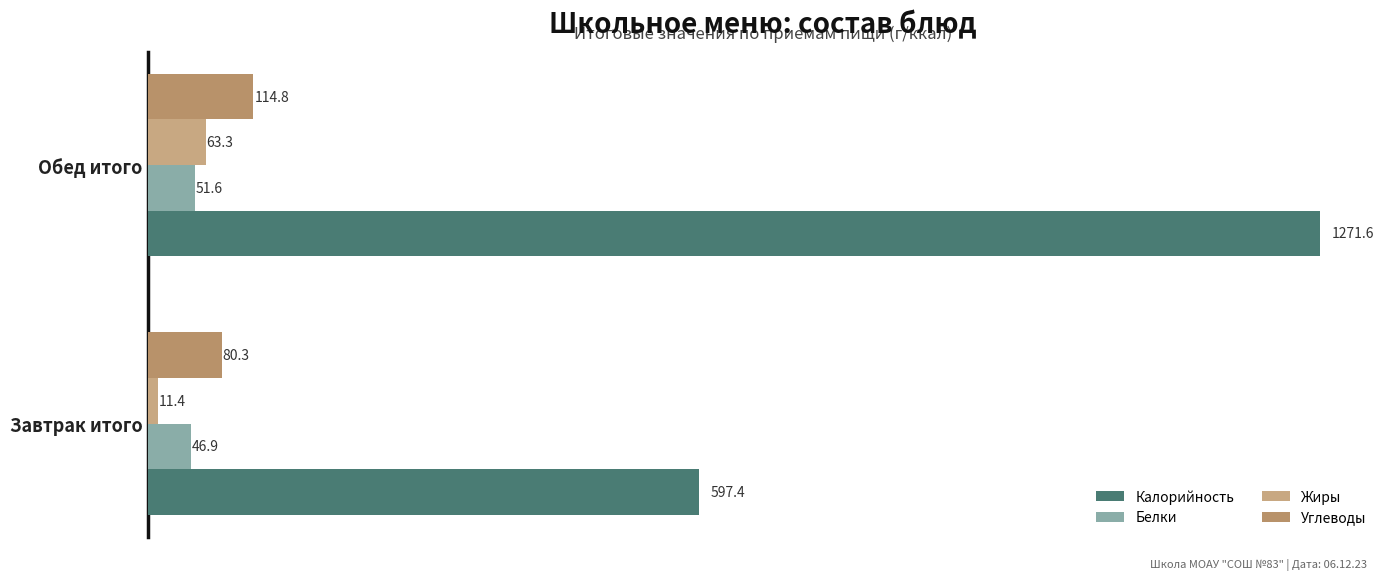

At which category is the sum across all series the highest?

Обед итого